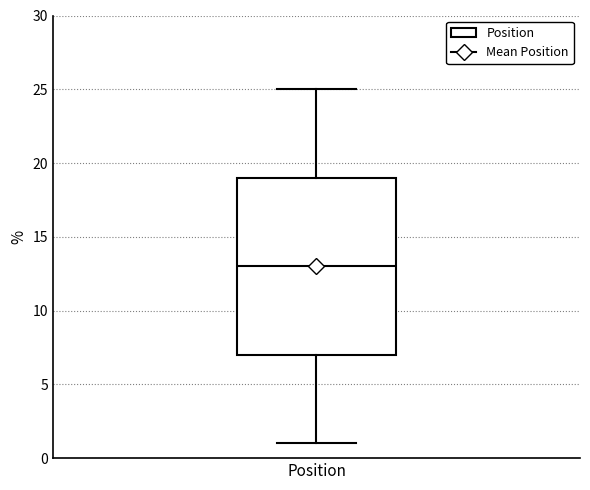

Where does the upper whisker of the box for Position end on the y-axis? The values are not printed on the chart, so give them approximately, as read against the axis.

25